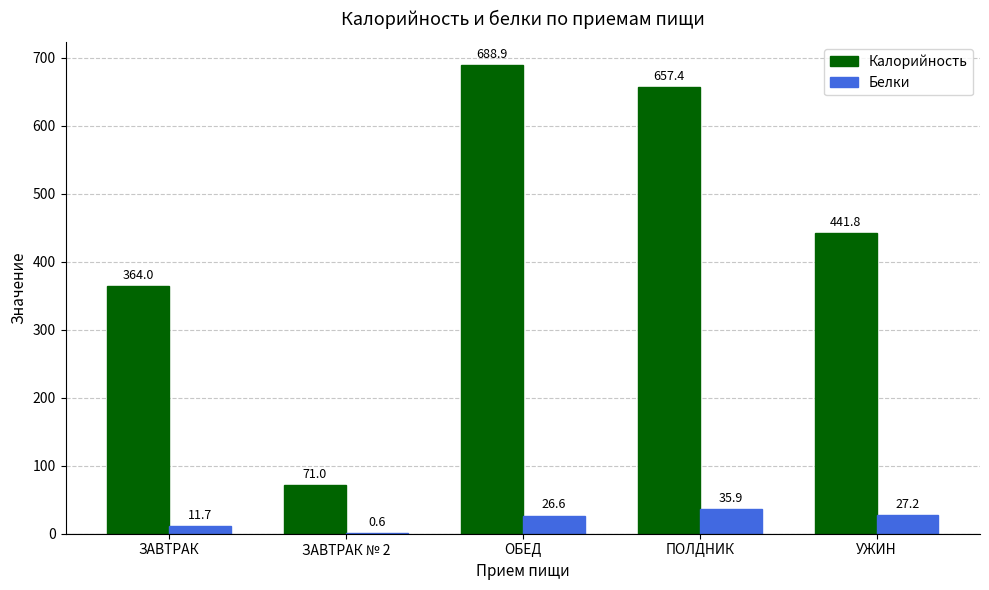

Are the bars grouped side by side (vs. stacked)?

Yes